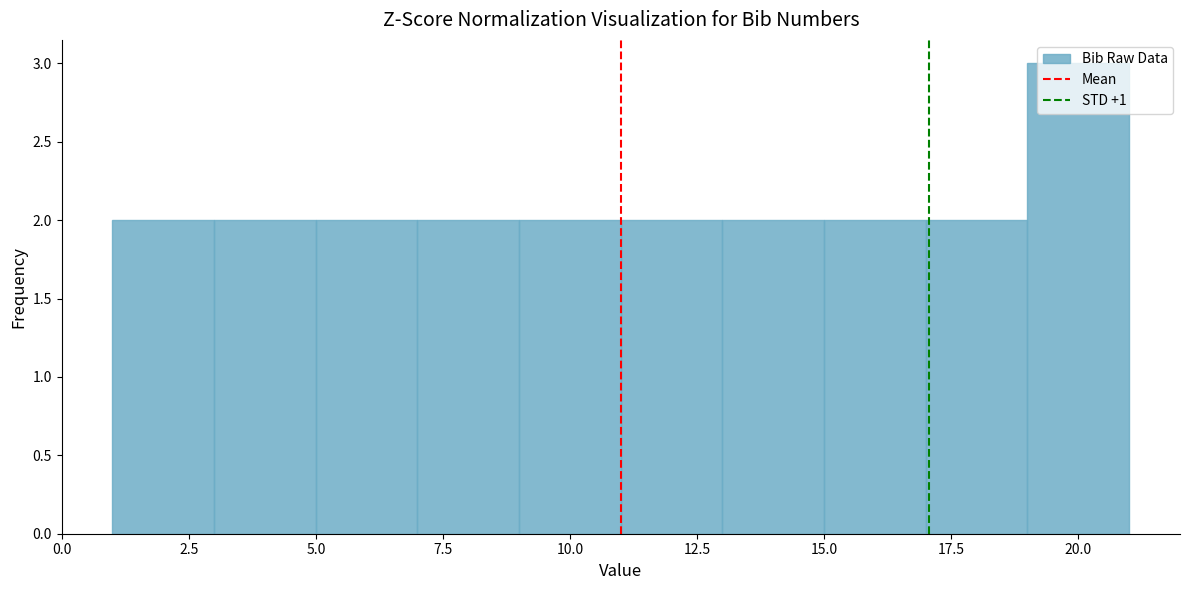

What is the height of the bar covering 1 to 3 on the x-axis? The values are not printed on the chart, so give them approximately, as read against the axis.

2